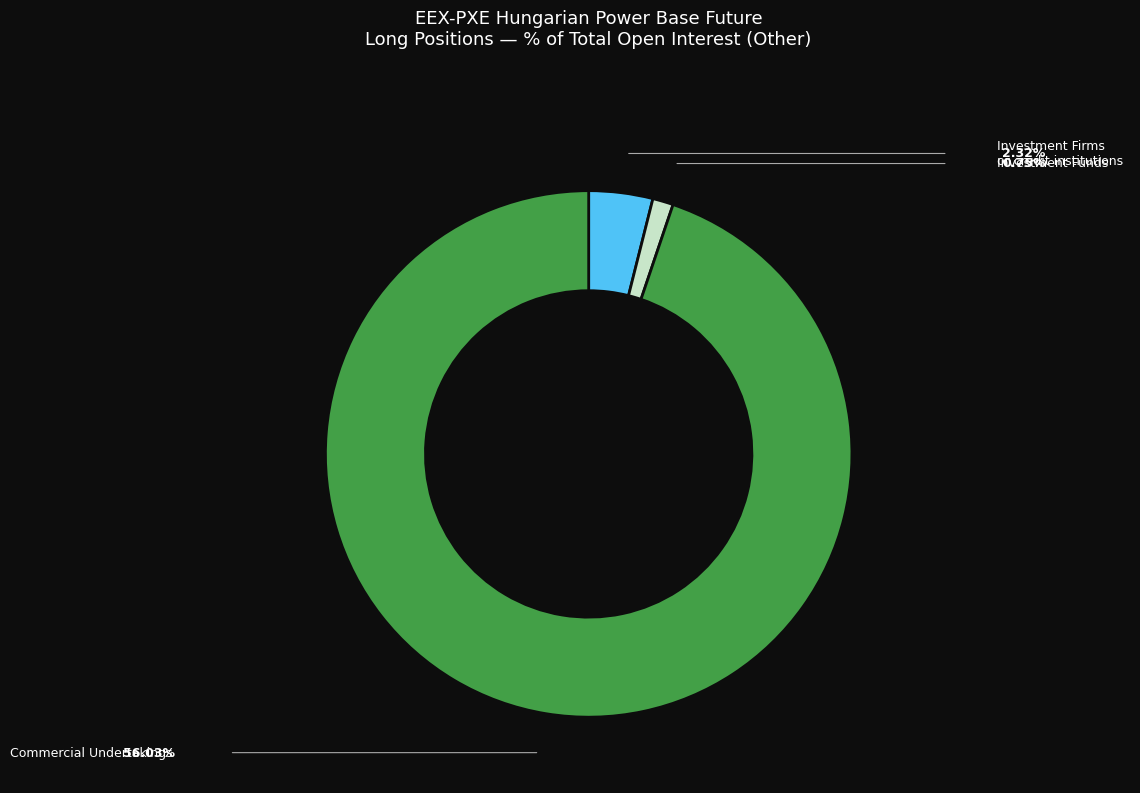

Is there a majority slice in this chart?

Yes